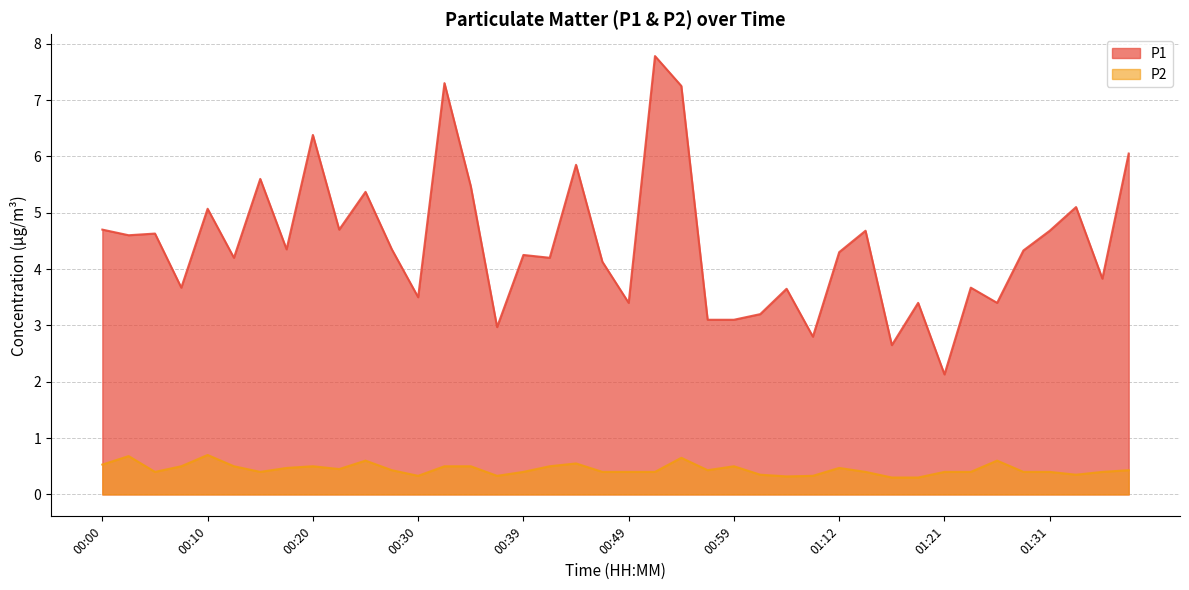

What is the average value of the P2 series?

0.4